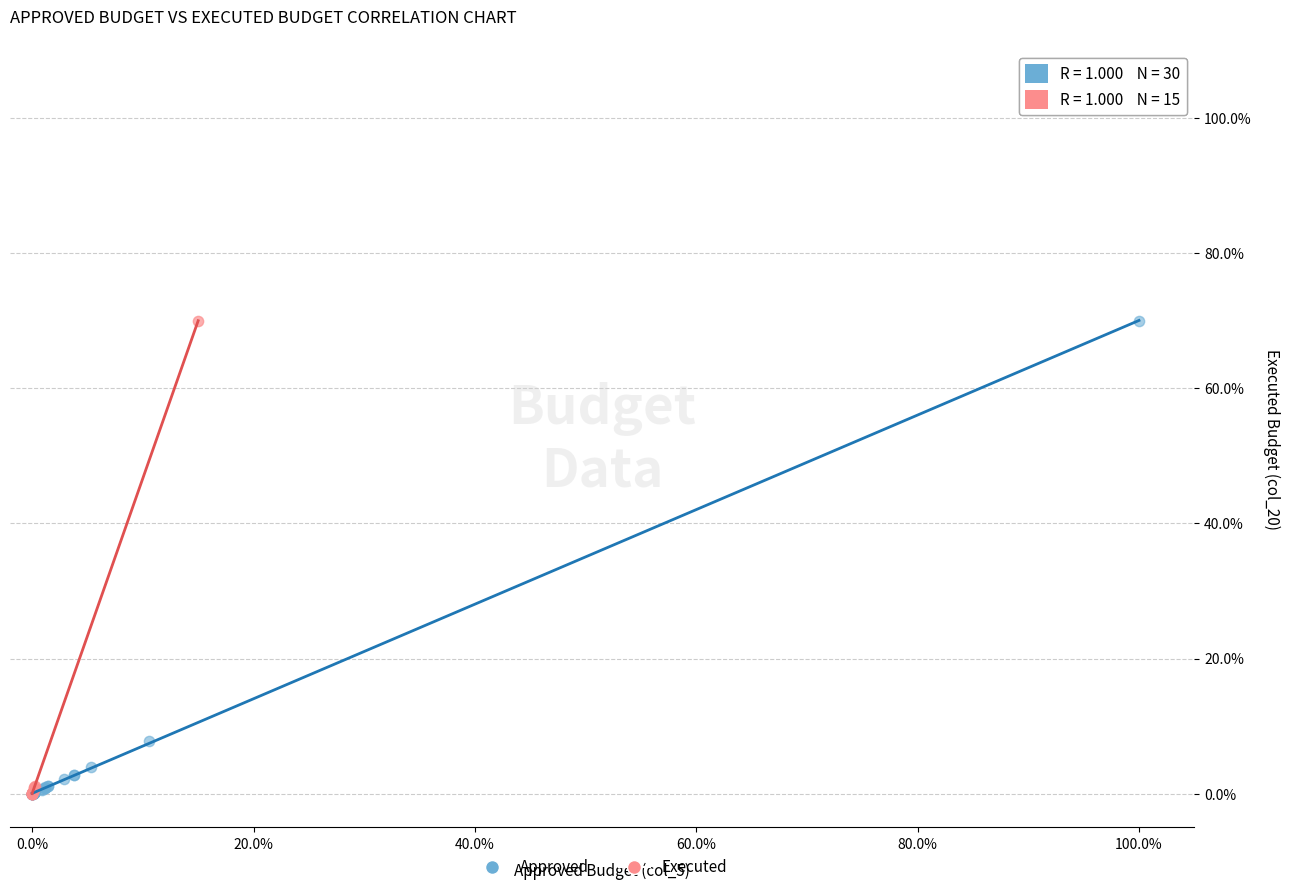

What are all the series names shown in the legend?

Approved, Executed